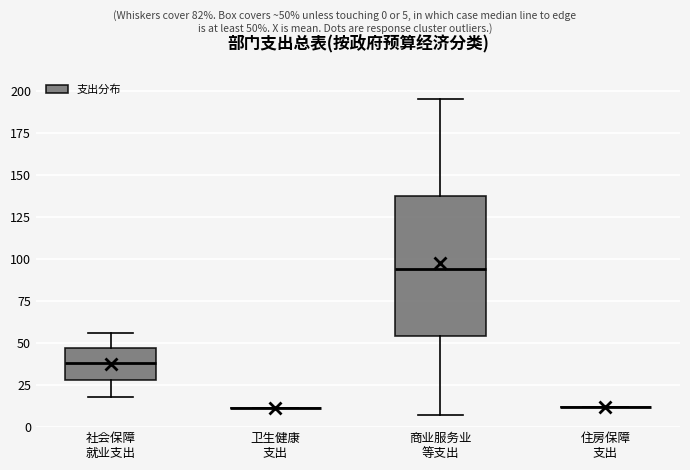

Which box is the tallest, from its lower edge to its upper edge?

商业服务业 等支出